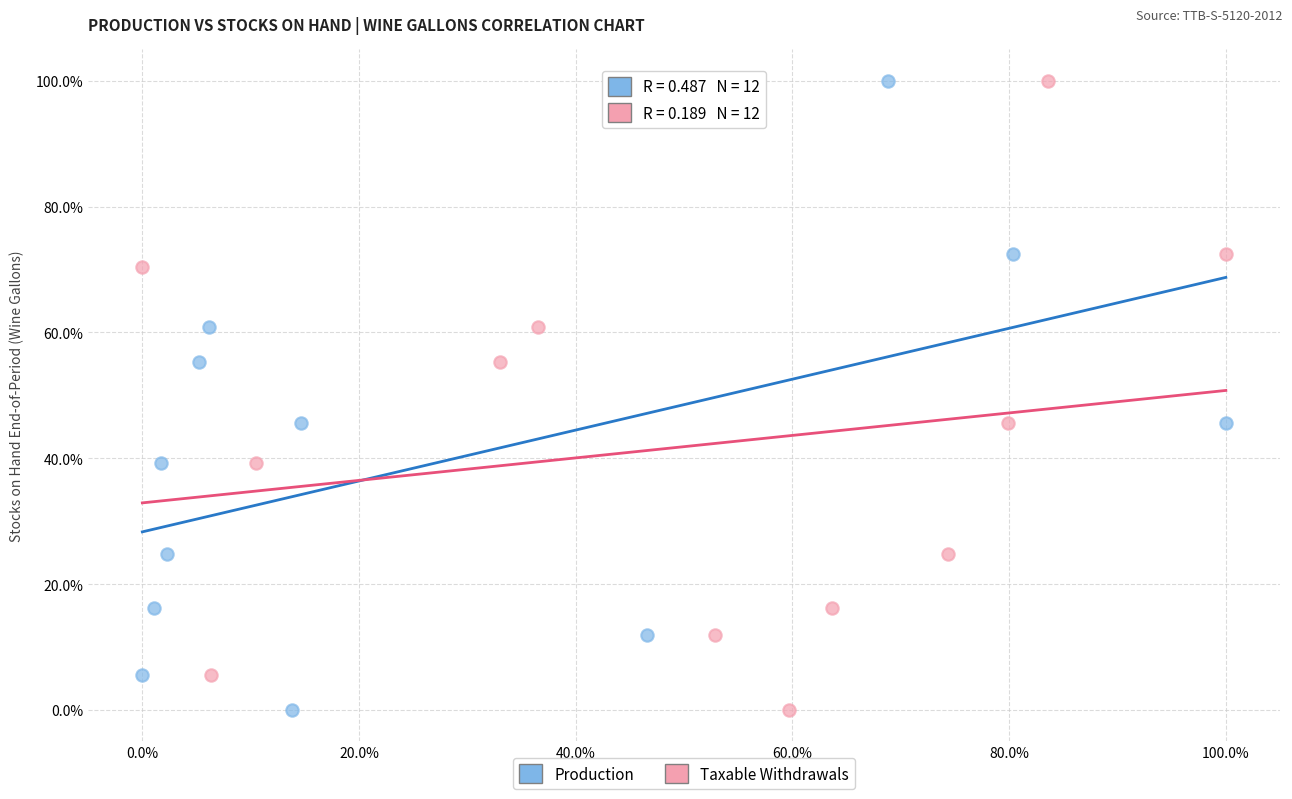

What are all the series names shown in the legend?

Production, Taxable Withdrawals